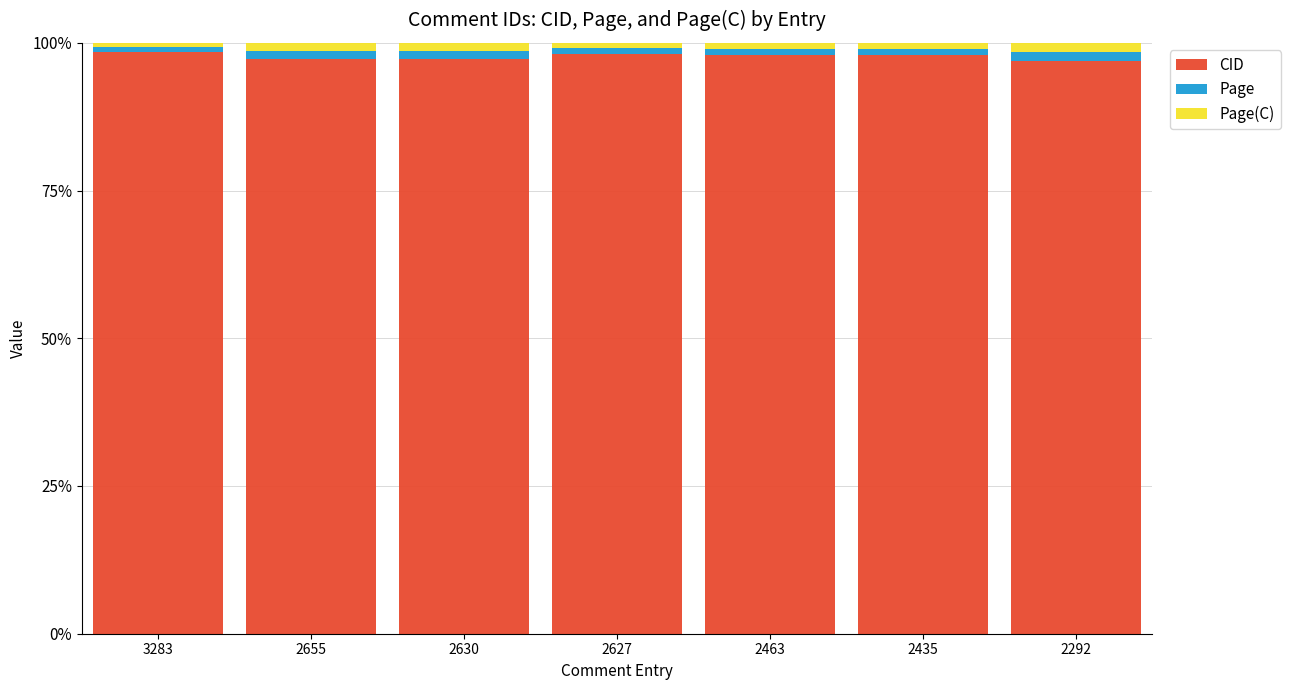

What is the lowest value of the CID series?

97.0